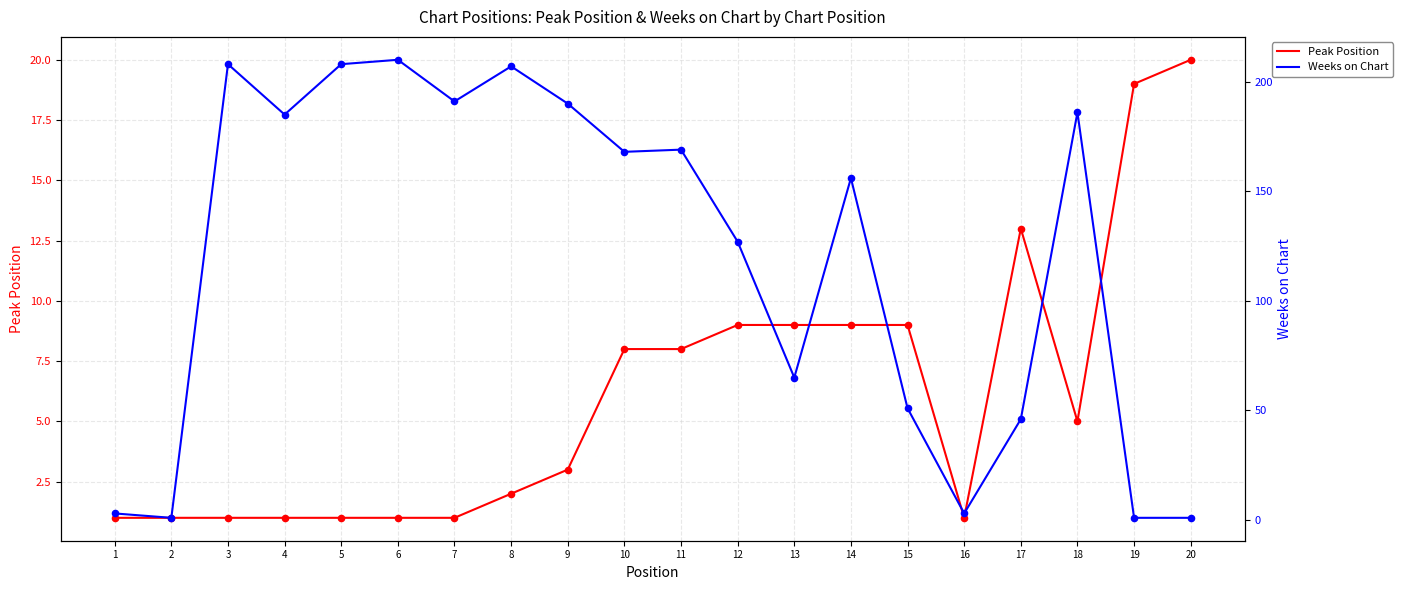

Is the value of Peak Position at 12 greater than the value of Weeks on Chart at 14?

No